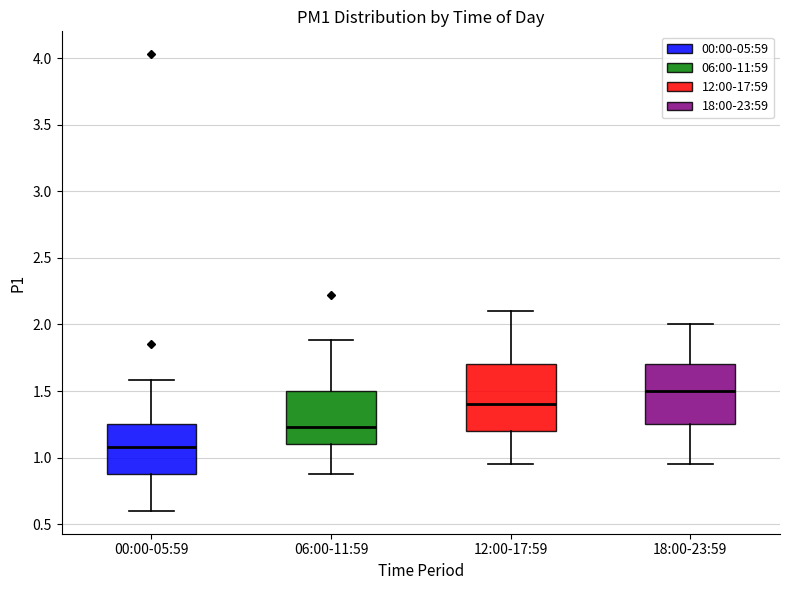

Where is the lower edge of the box for 12:00-17:59 on the y-axis? The values are not printed on the chart, so give them approximately, as read against the axis.

1.20